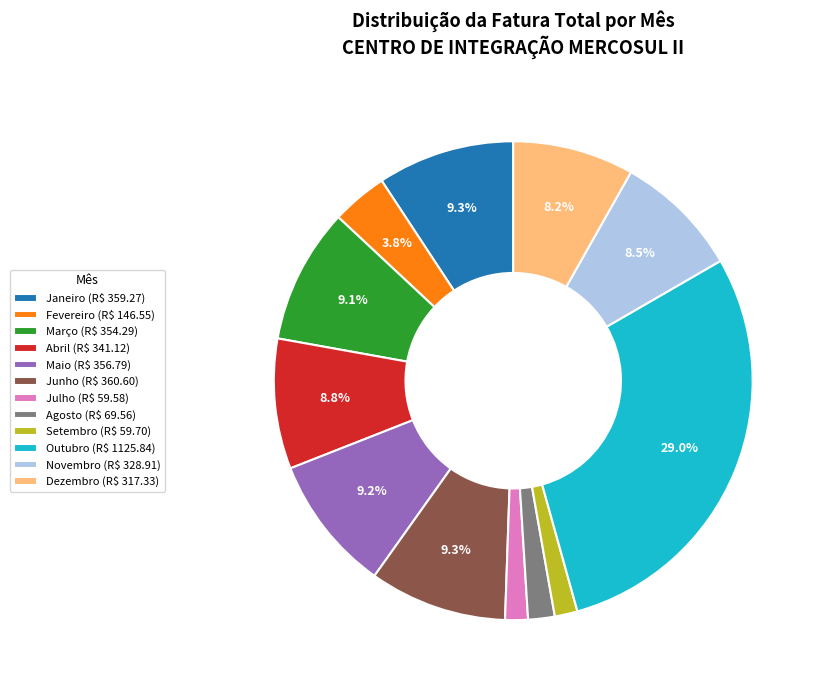

To the nearest percent, what portion does Dezembro represent?

8%